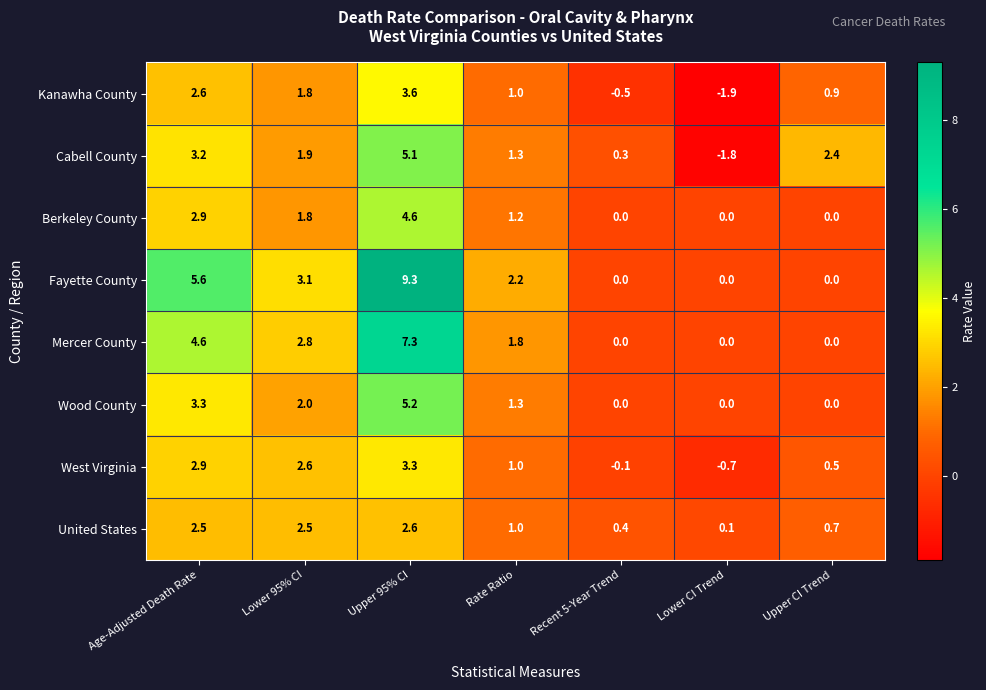

The value of Wood County at Lower 95% CI is 3.2. True or false?

False